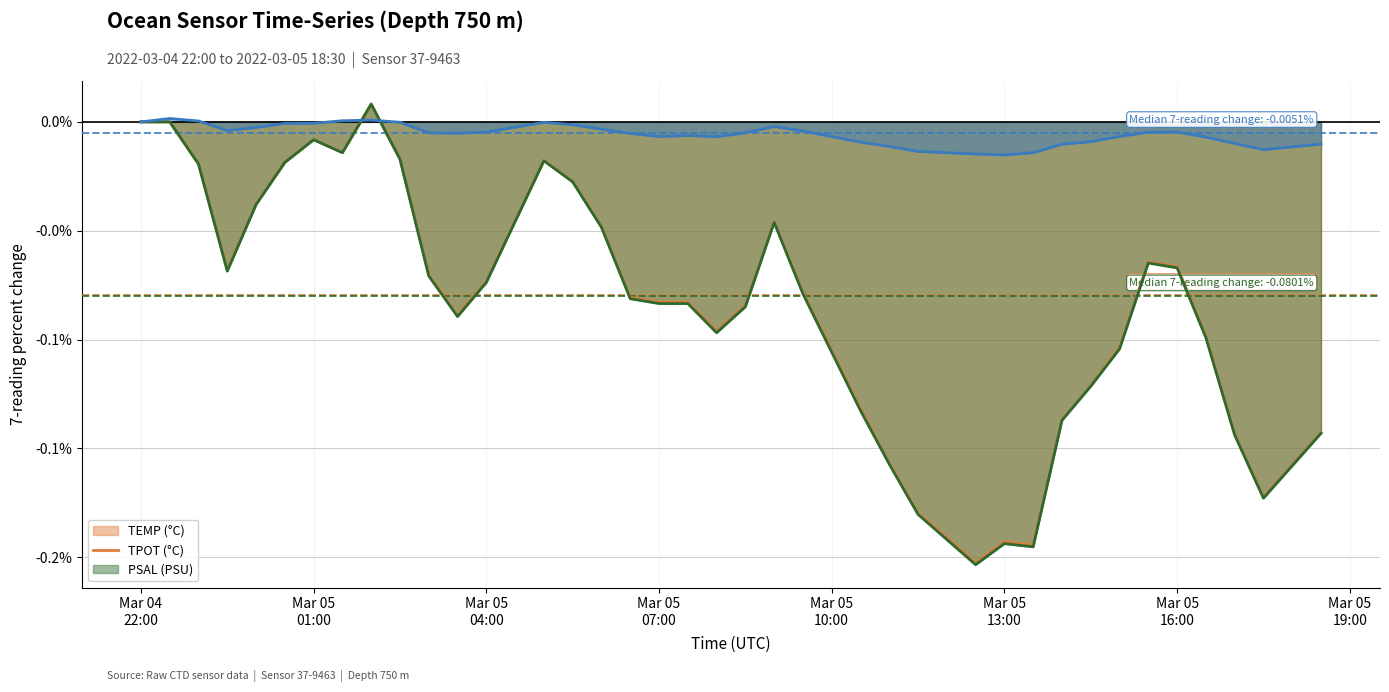

True or false: TEMP (°C) trend has a value of -0.1 at 12.

False